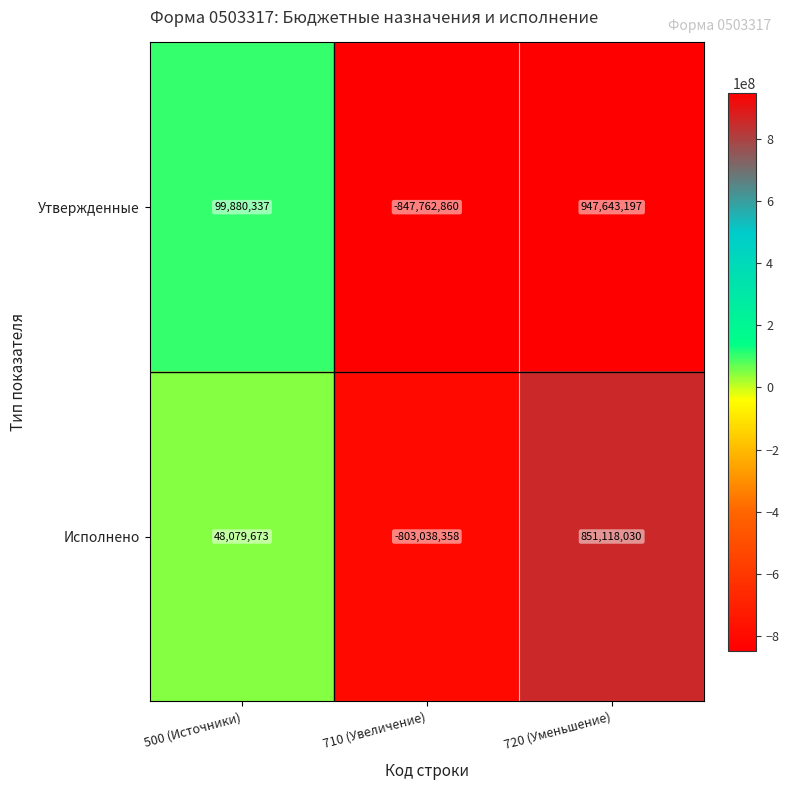

Reading left to right, what are all the values shown in this chart?

Утвержденные: 500 (Источники)=99880337	710 (Увеличение)=-847762860	720 (Уменьшение)=947643197
Исполнено: 500 (Источники)=48079673	710 (Увеличение)=-803038358	720 (Уменьшение)=851118030